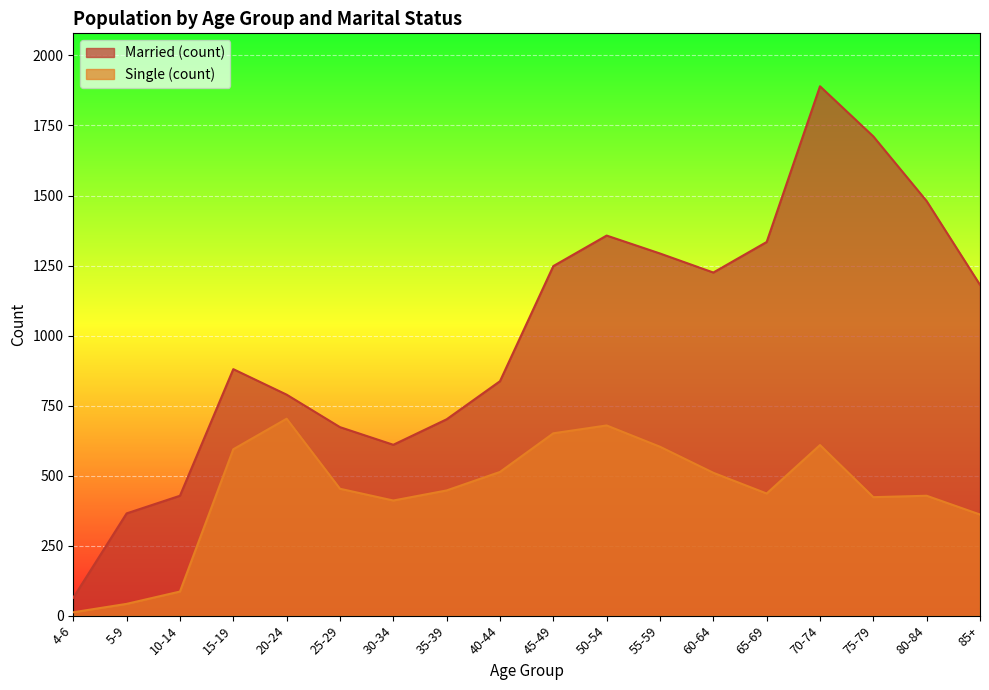

How many lines are shown in the chart?

2